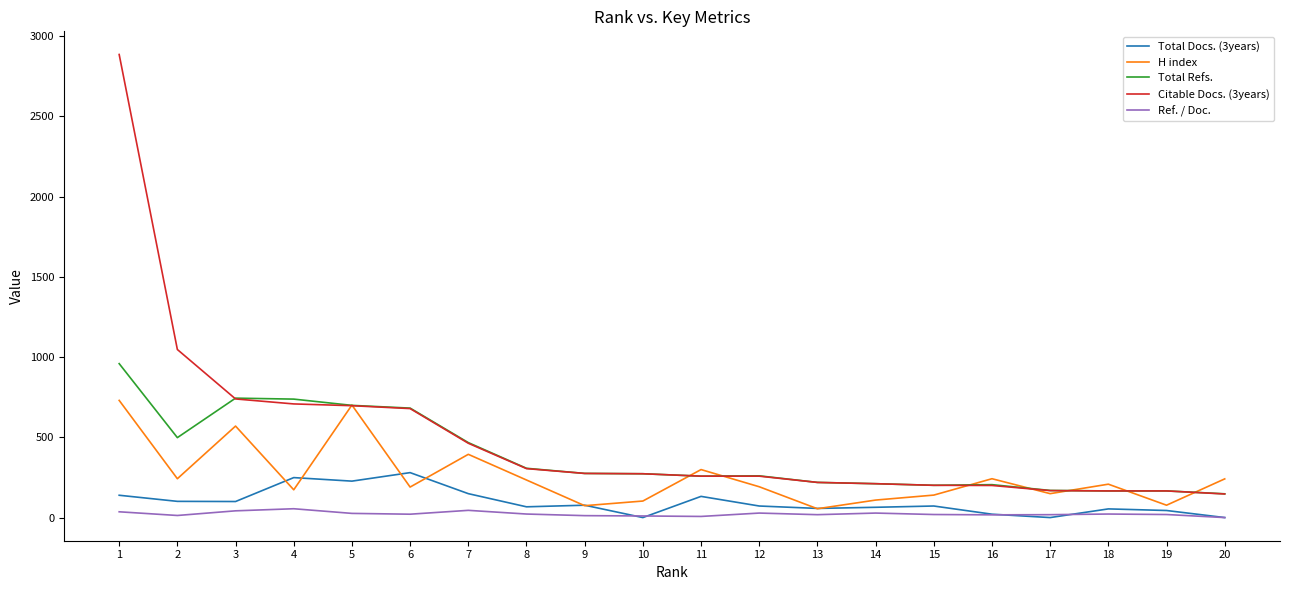

True or false: Total Refs. and Ref. / Doc. intersect in this chart.

False